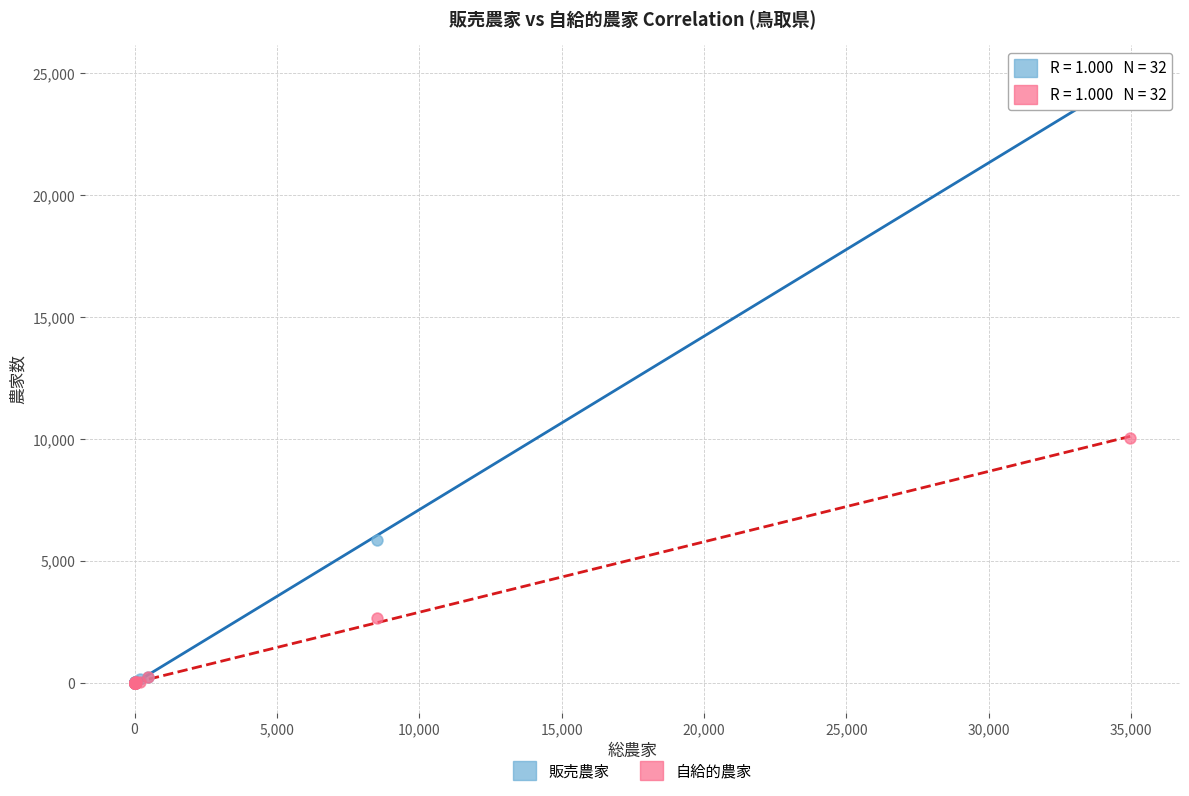

What are all the series names shown in the legend?

販売農家, 自給的農家